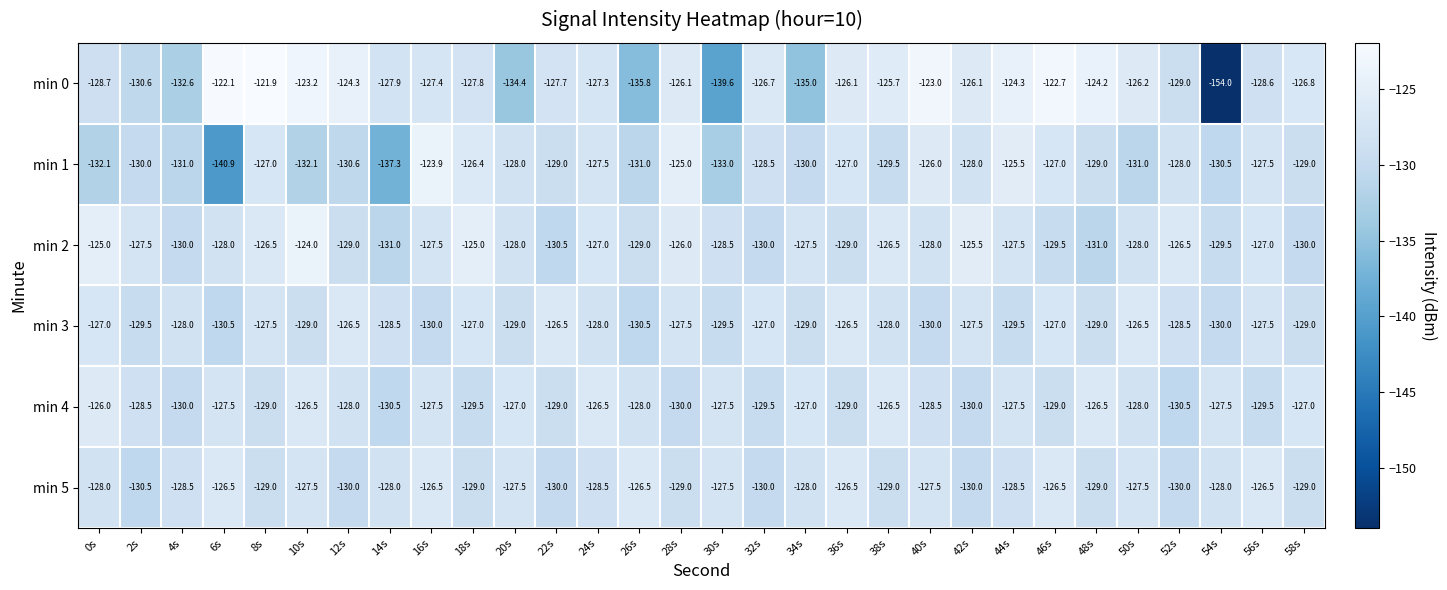

How many min 5 values are between -129 and -127?

18